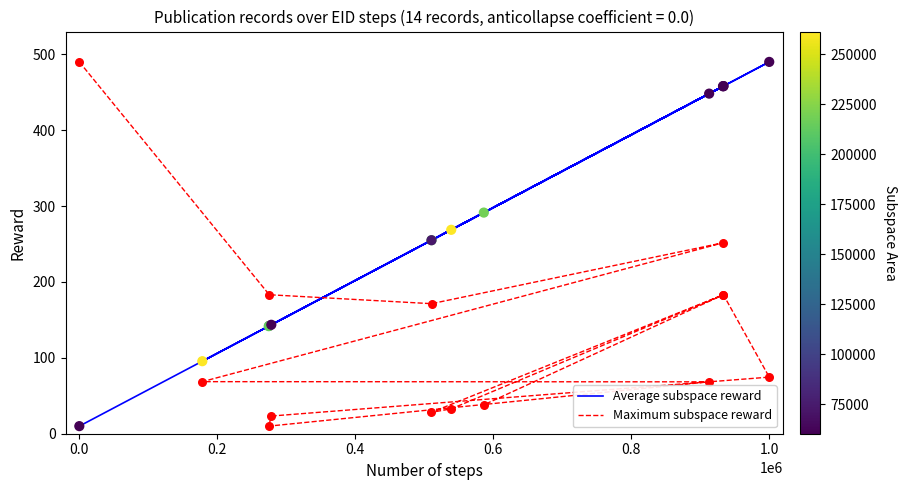

Which series has the widest spread of Y values?

Average subspace reward